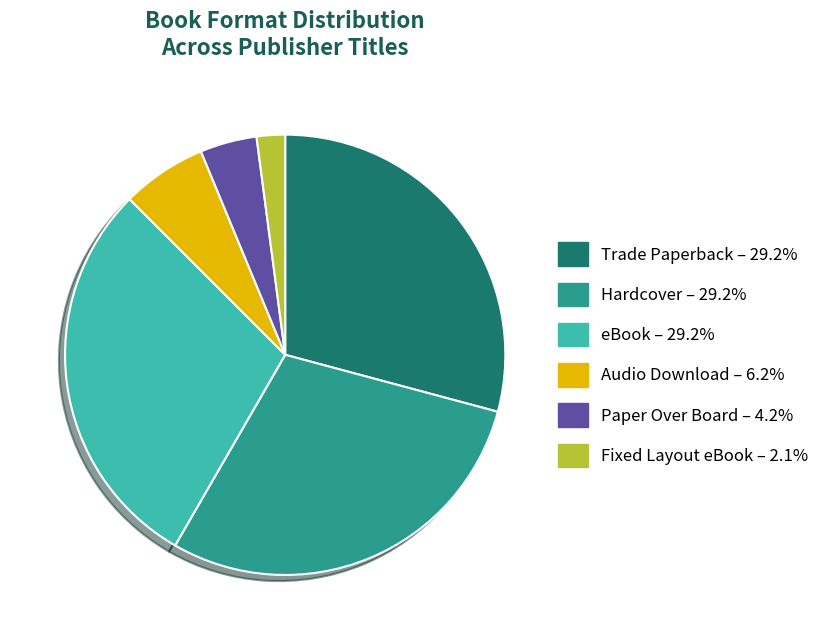

Which slice is the smallest?

Fixed Layout eBook